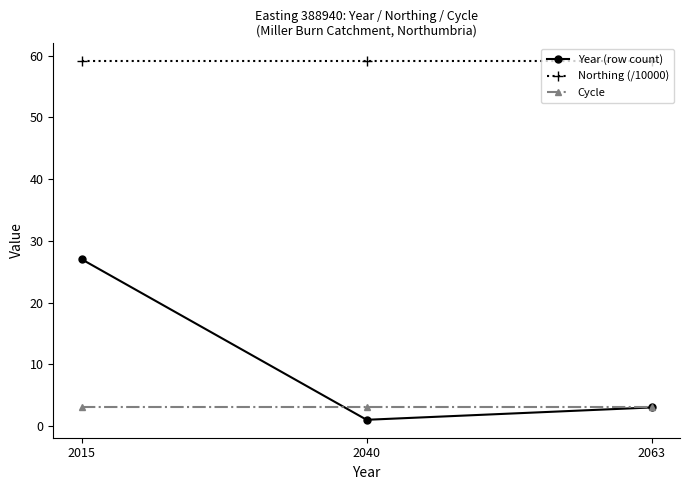

List the labels in order of Year (row count) value, smallest first.

2040, 2063, 2015